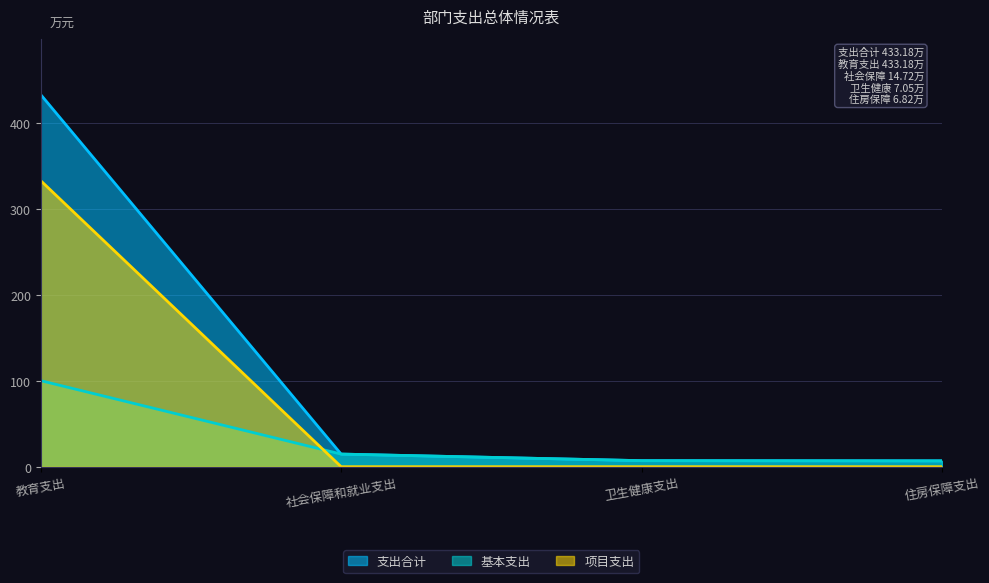

How many series are shown in this chart?

3